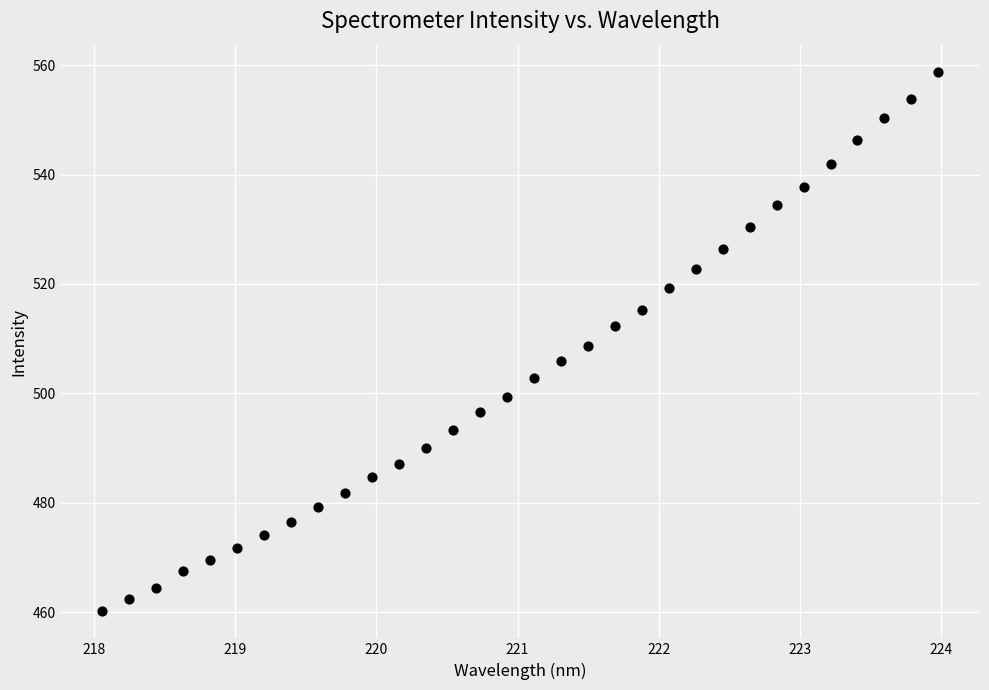

What is the range of X values (max minus min)?

5.9